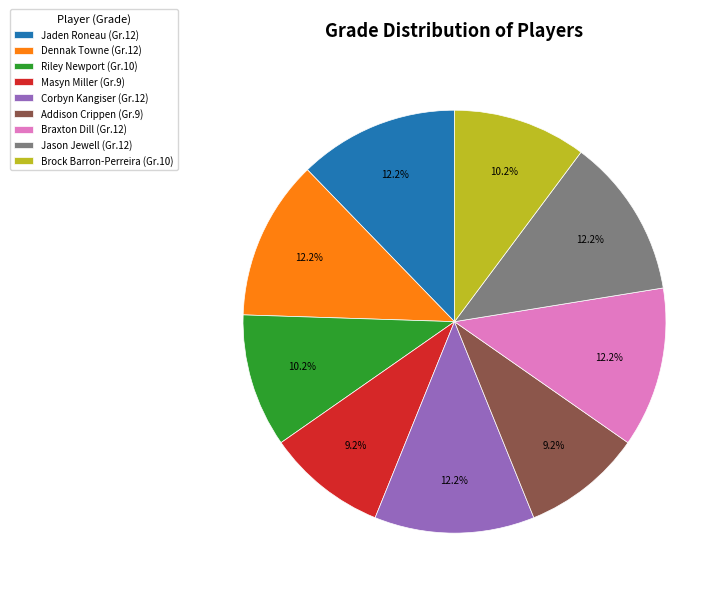

Count the number of slices in the pie.

9